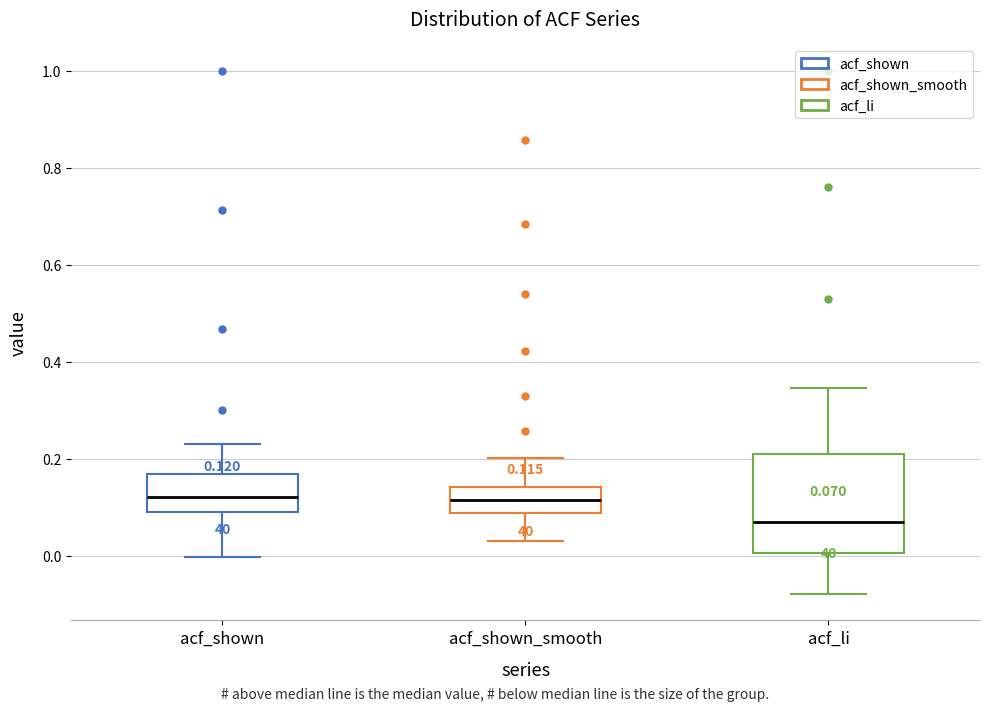

Comparing the boxes themselves (not the whiskers), which one is the tallest?

acf_li